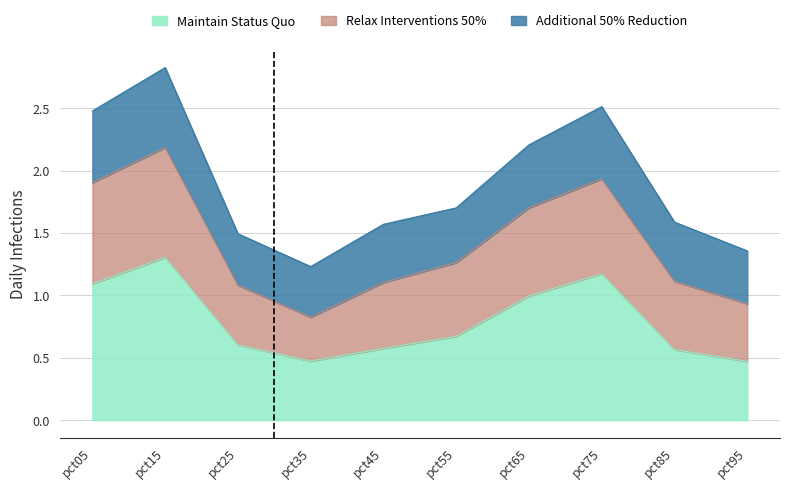

What is the sum of the pct55 values at pct45 and pct35?

2.8